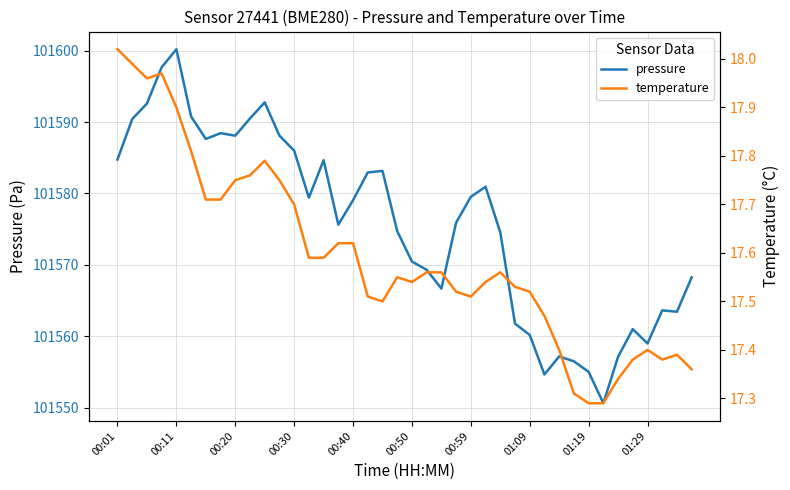

The pressure series shows 142888.5 at 17. True or false?

False